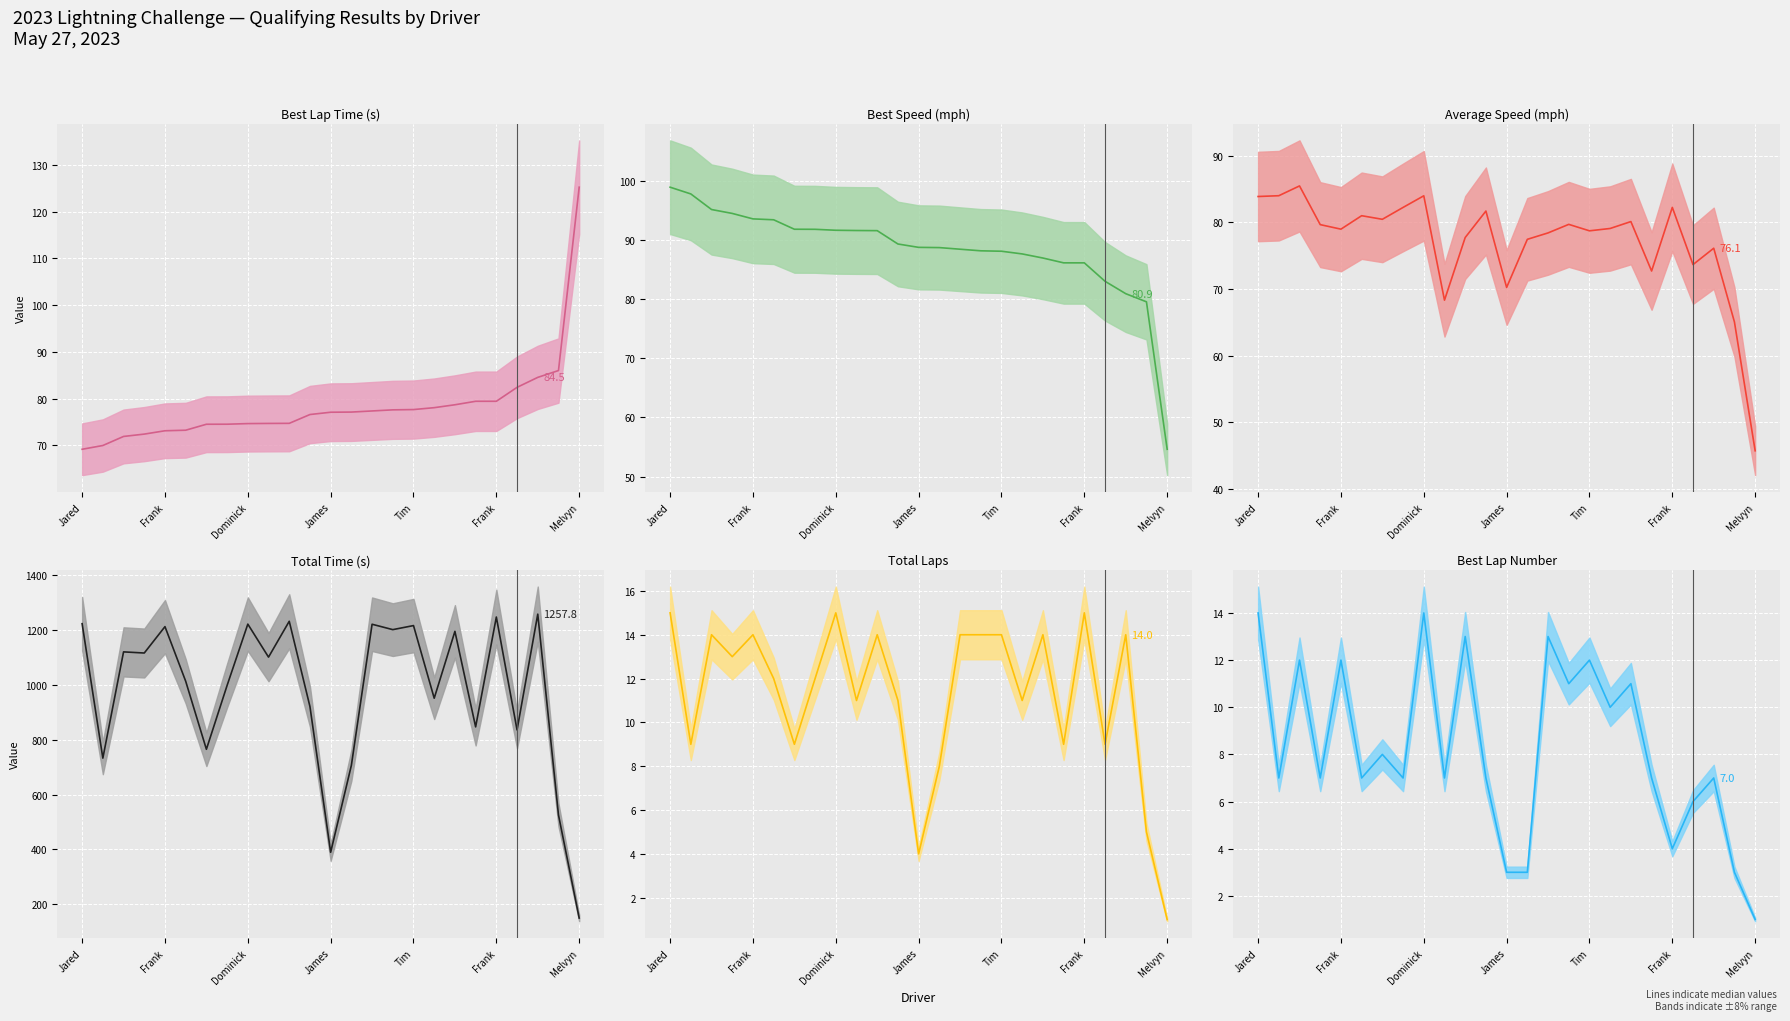

What is the difference between the highest and lowest values at Frank?

725.7